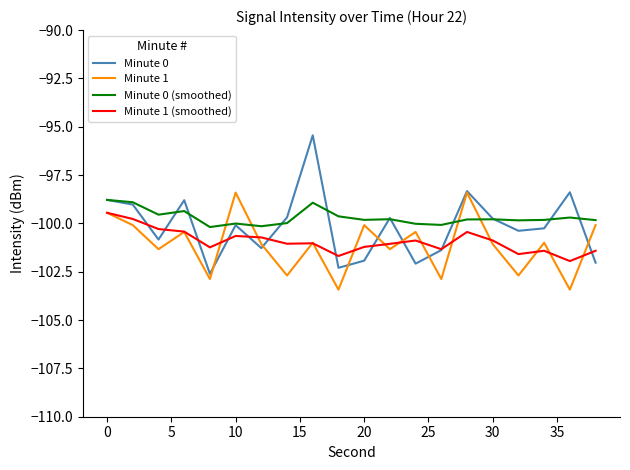

Which series has the widest spread of values?

Minute 0